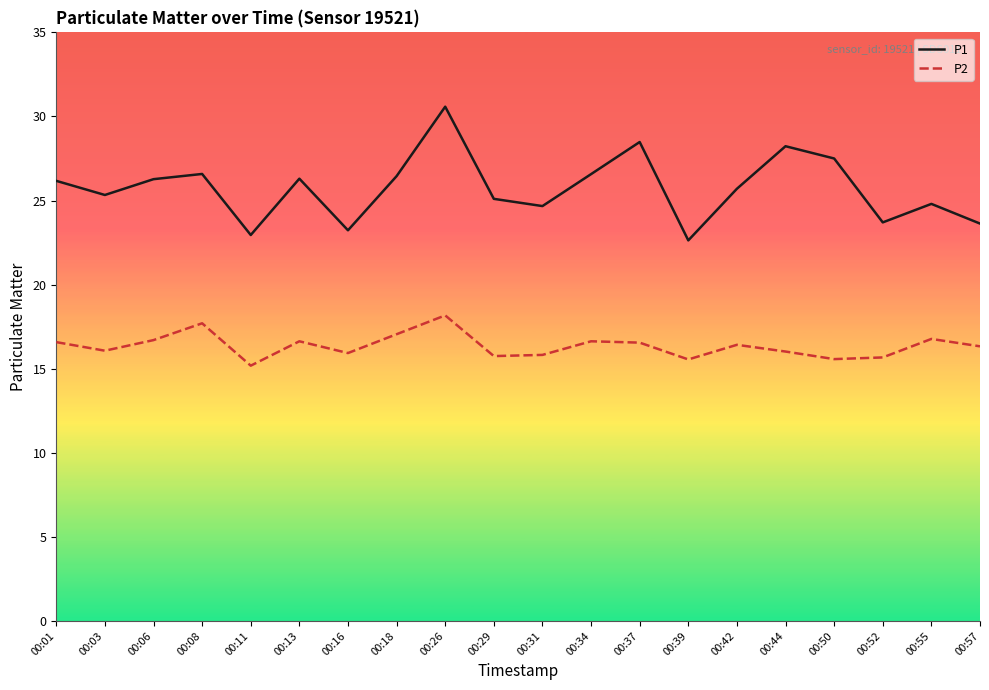

Rank the series by their average value, from lowest to highest.

P2, P1